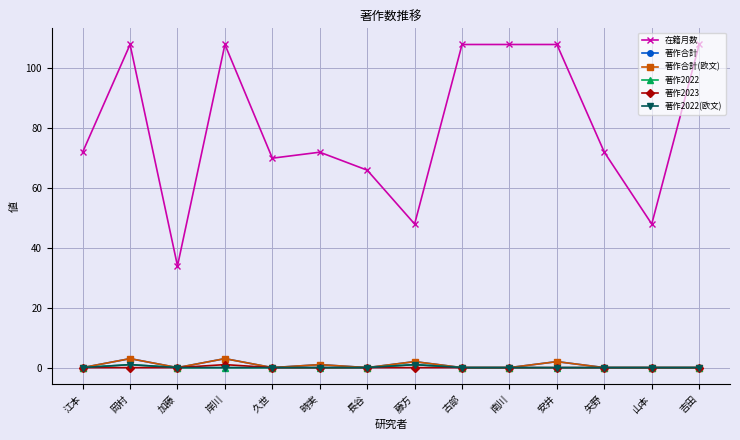

Reading left to right, list all the values displayed in this chart.

在籍月数: 72	108	34	108	70	72	66	48	108	108	108	72	48	108
著作合計: 0	3	0	3	0	1	0	2	0	0	2	0	0	0
著作合計(欧文): 0	3	0	3	0	1	0	2	0	0	2	0	0	0
著作2022: 0	1	0	0	0	0	0	1	0	0	0	0	0	0
著作2023: 0	0	0	1	0	0	0	0	0	0	0	0	0	0
著作2022(欧文): 0	1	0	0	0	0	0	1	0	0	0	0	0	0